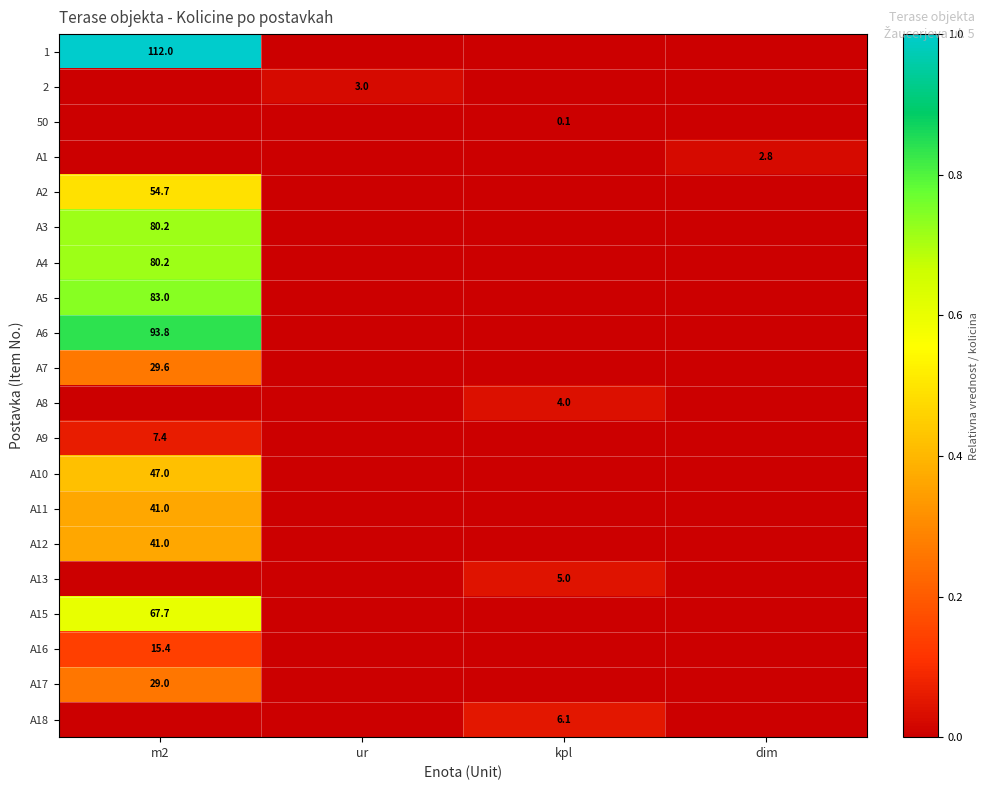

Is it true that A18 equals 6.1 at kpl?

True